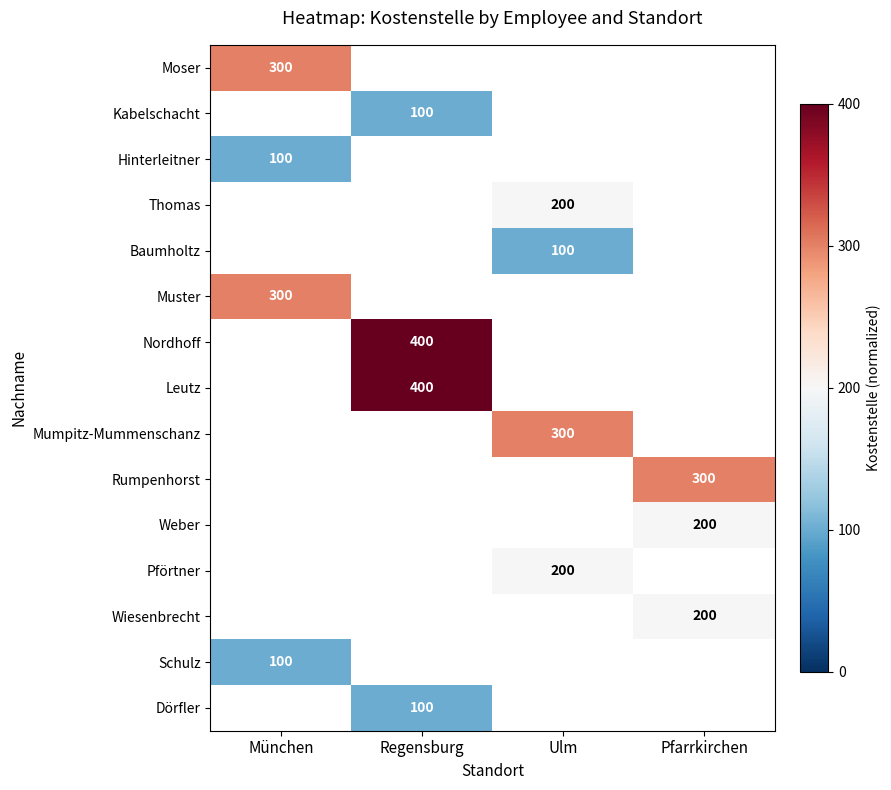

True or false: Schulz has a value of 53.8 at München.

False